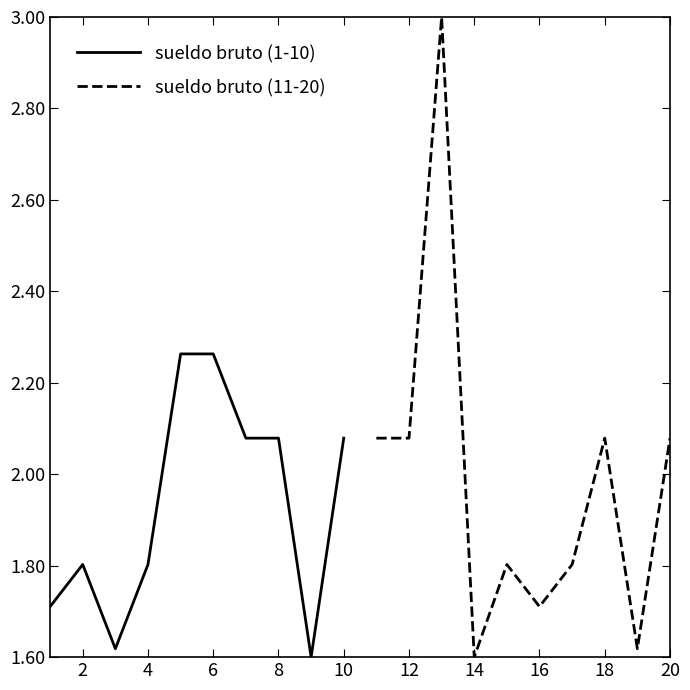

Rank the series by their average value, from highest to lowest.

sueldo bruto (11-20), sueldo bruto (1-10)